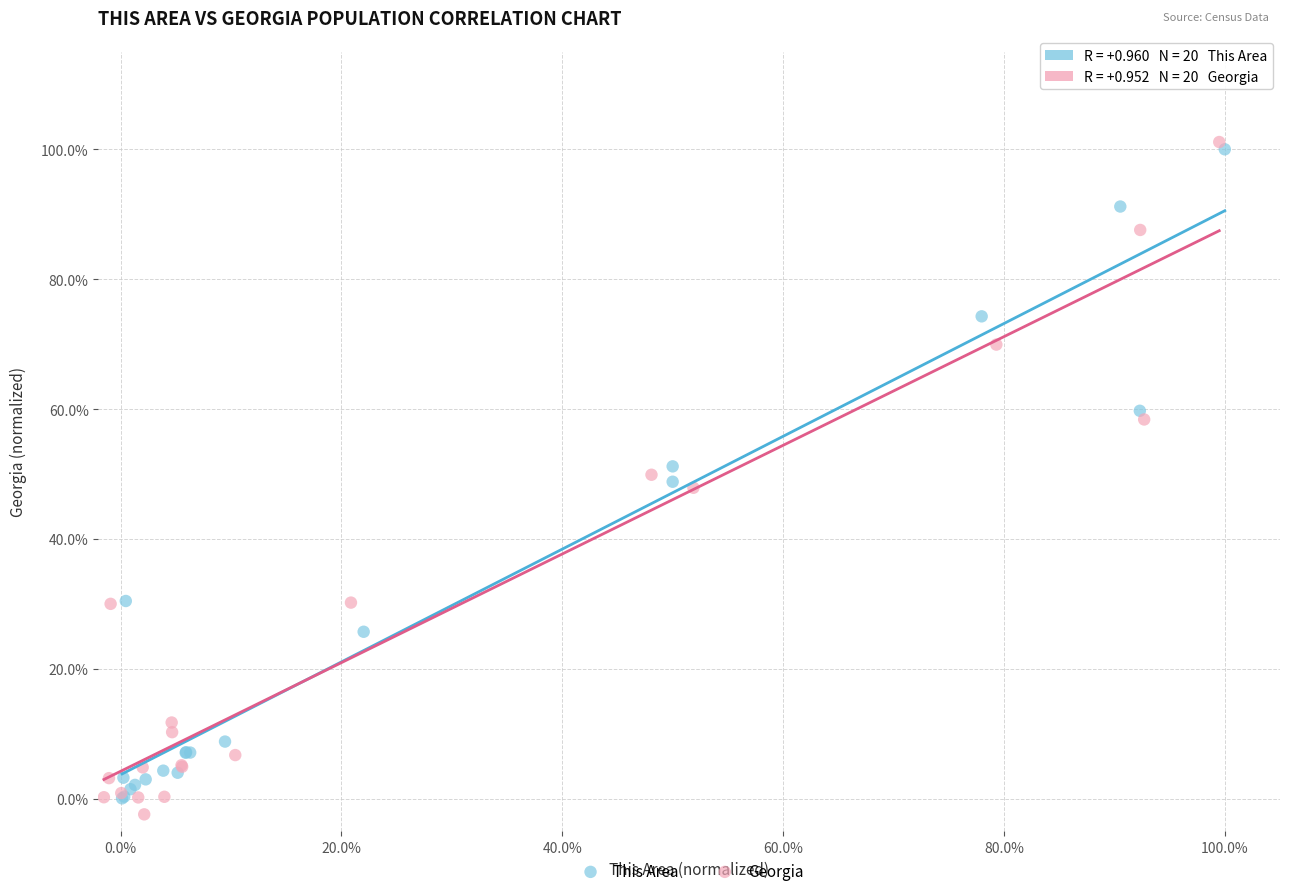

What are all the series names shown in the legend?

This Area, Georgia